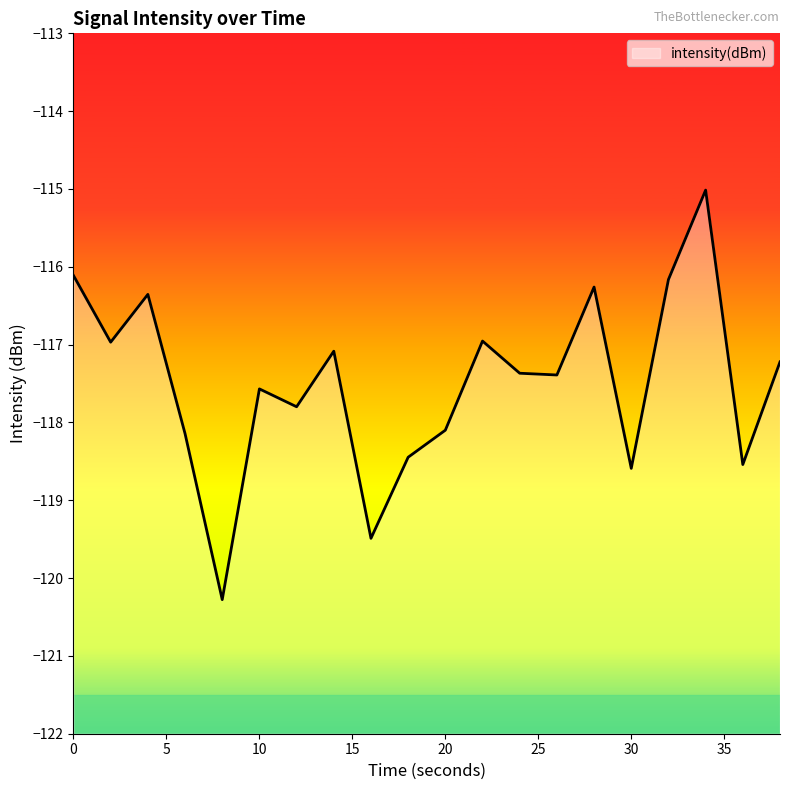

What is the maximum value shown in the chart?

-115.0